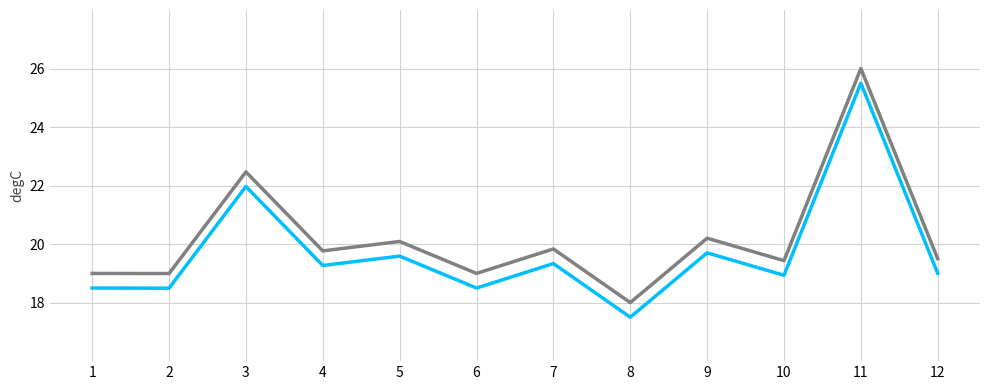

What is the greatest value displayed?

26.0